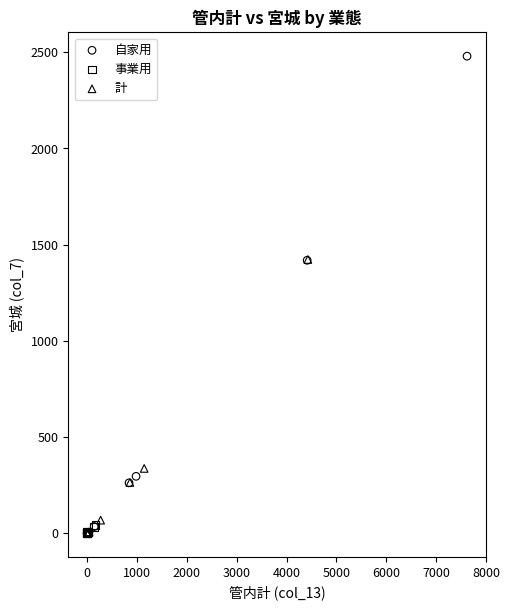

Which series has the largest Y range (max minus min)?

自家用